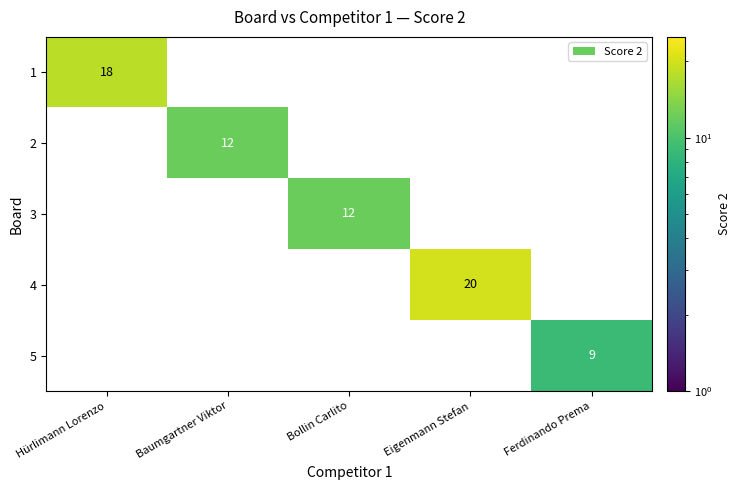

Which series has the largest total across all categories?

4